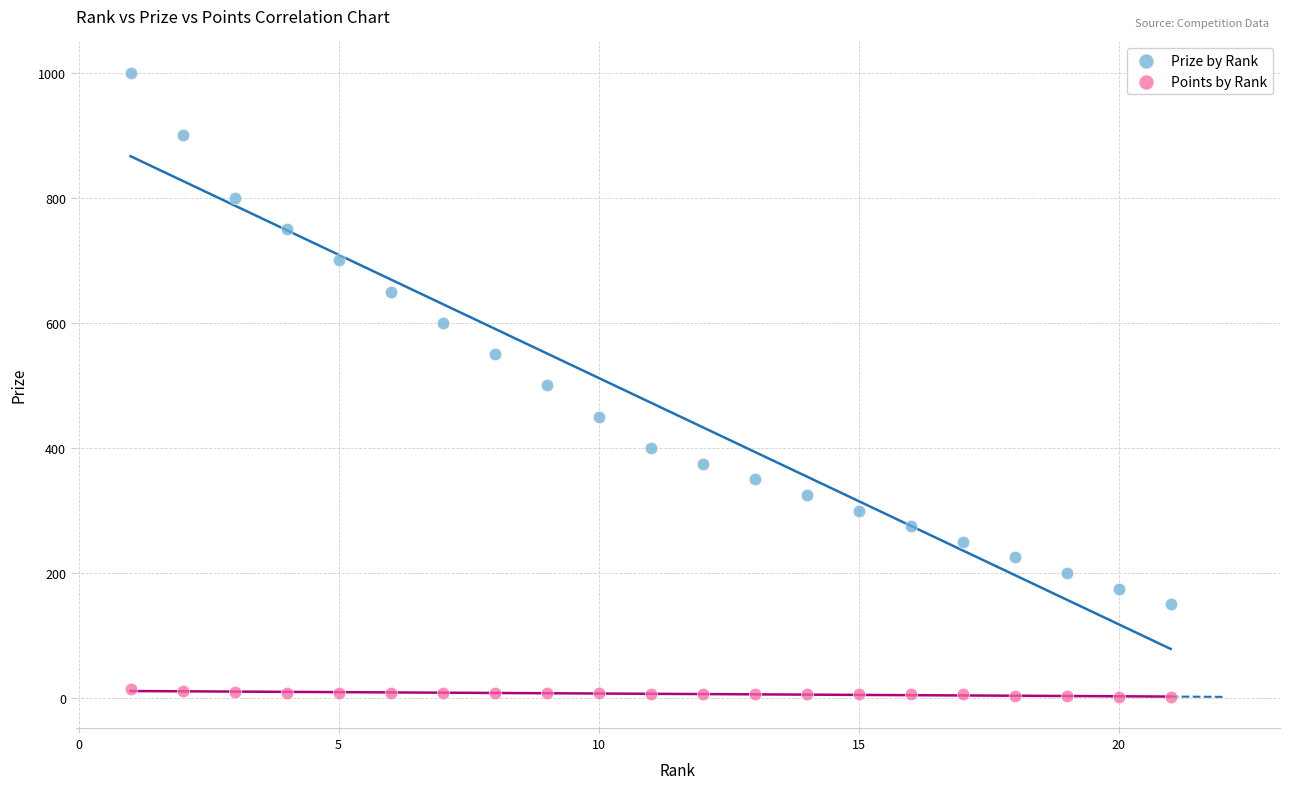

Across all data points, what is the range of X values (max minus min)?

20